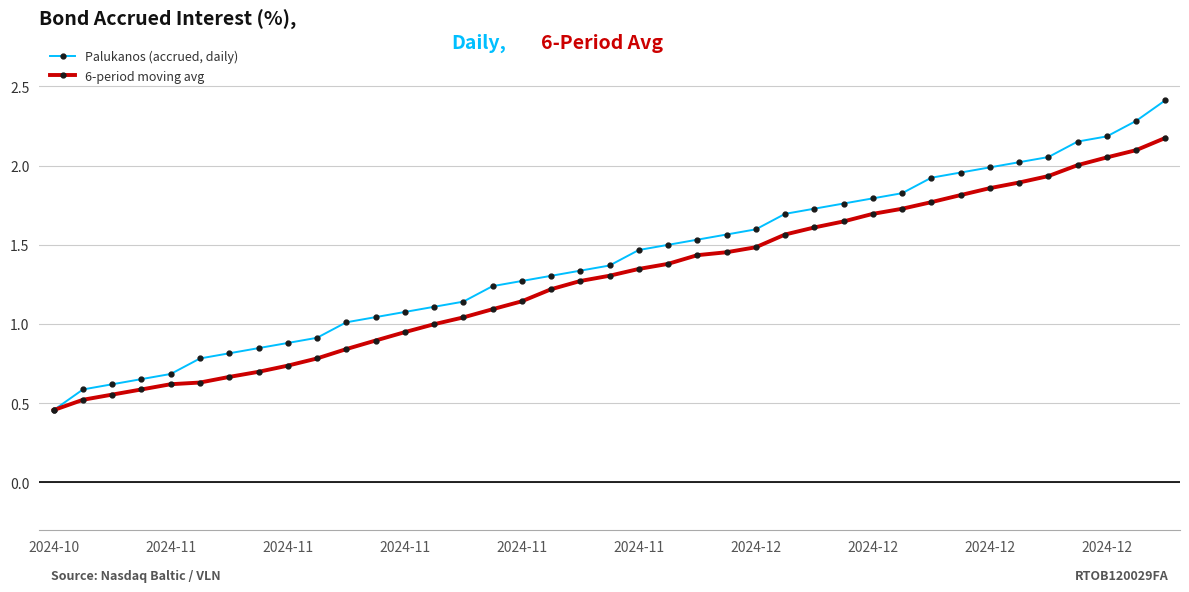

Which series has the largest range (max minus min)?

Palukanos (accrued, daily)